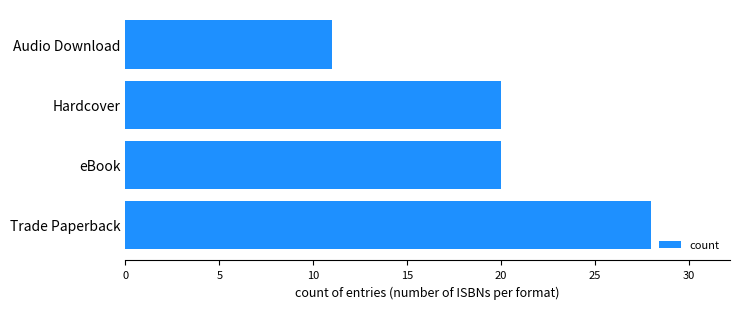

Reading top to bottom, extract all data points from this chart.

Audio Download=11	Hardcover=20	eBook=20	Trade Paperback=28